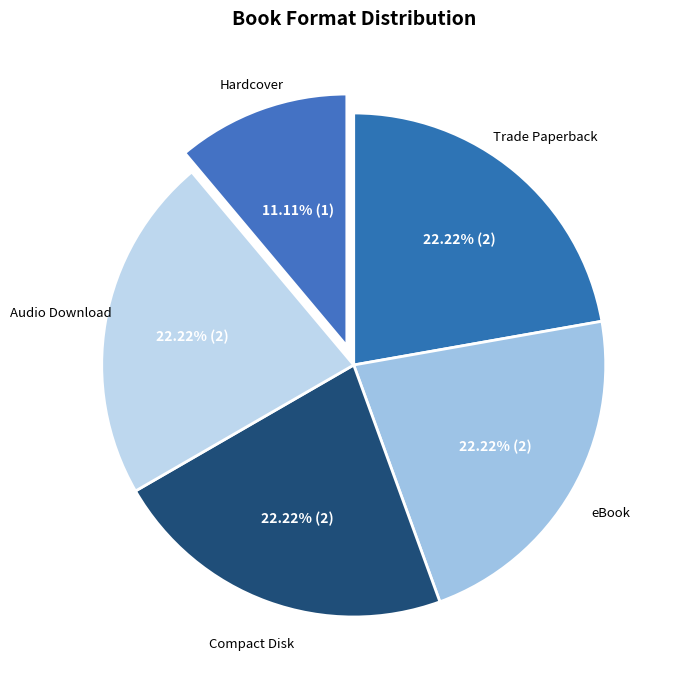

To the nearest percent, what percentage of the pie is Audio Download?

22%